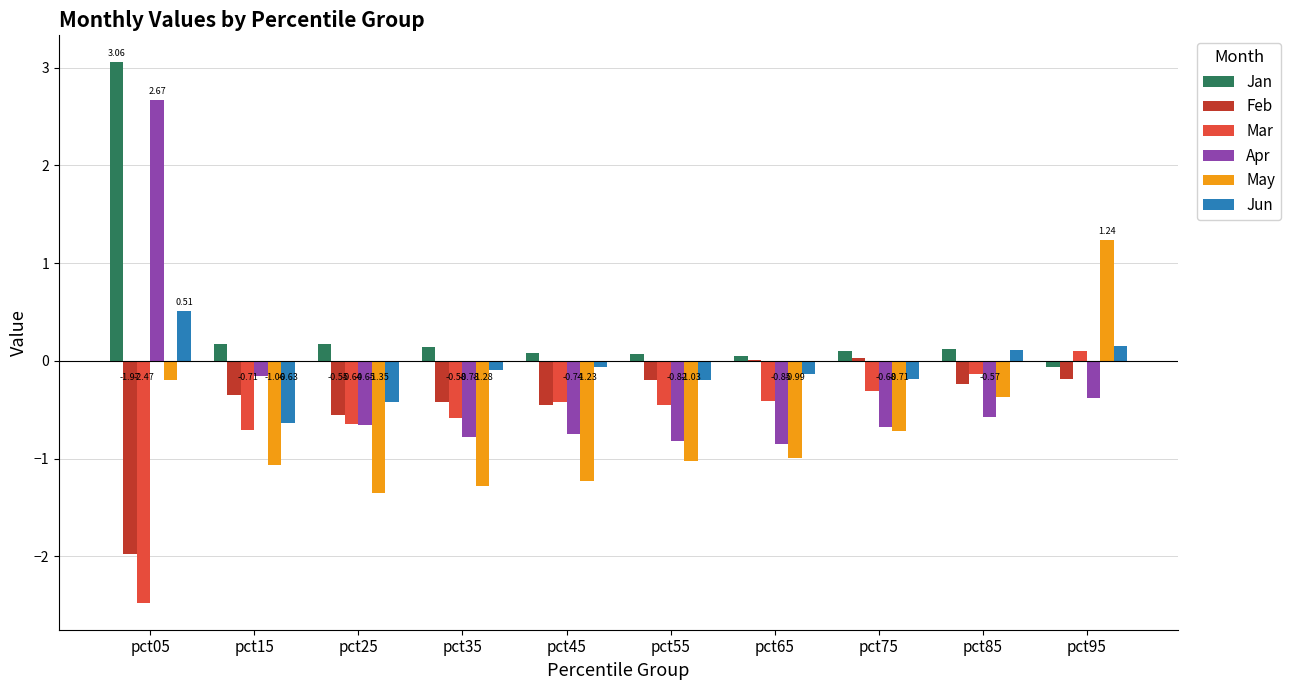

Which series changed the most between pct25 and pct85?

May